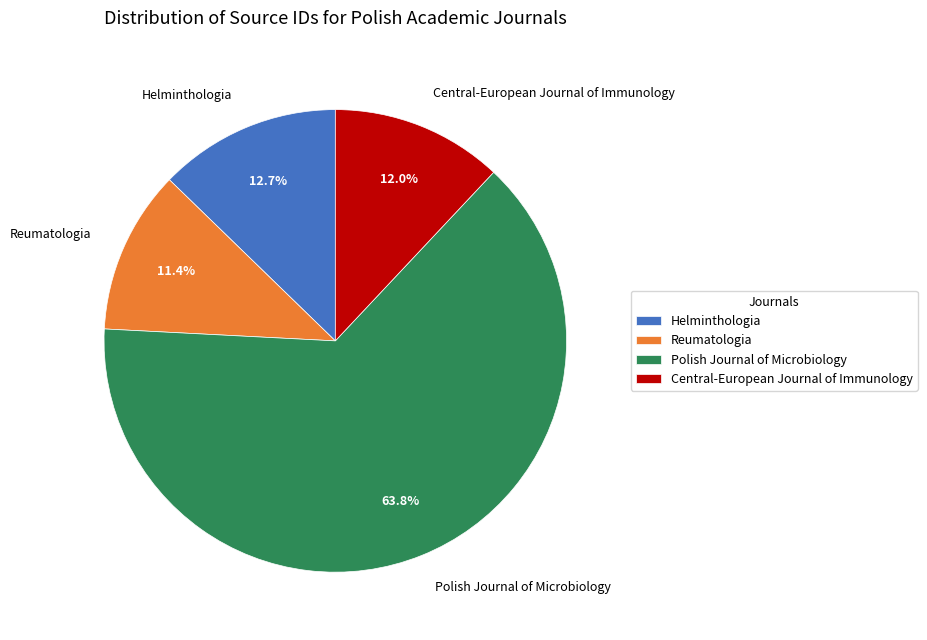

Which has a higher value, Central-European Journal of Immunology or Helminthologia?

Helminthologia